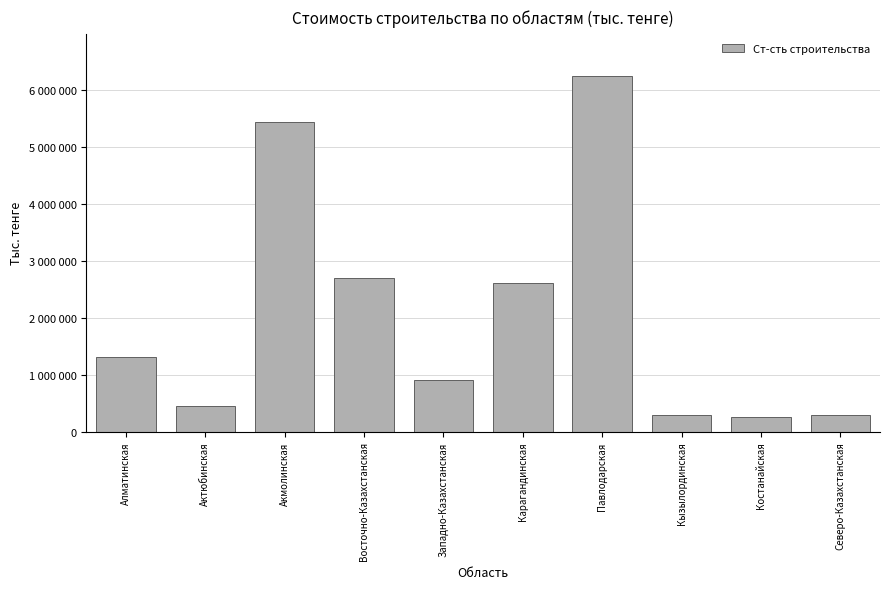

Does the chart contain any negative values?

No